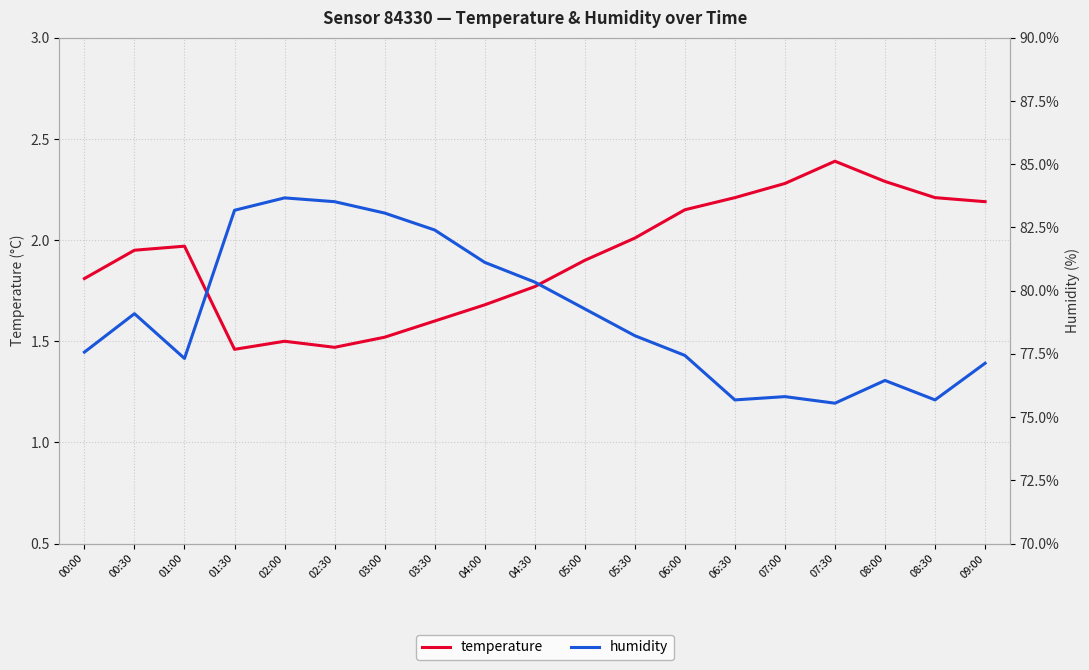

How many lines are shown in the chart?

2